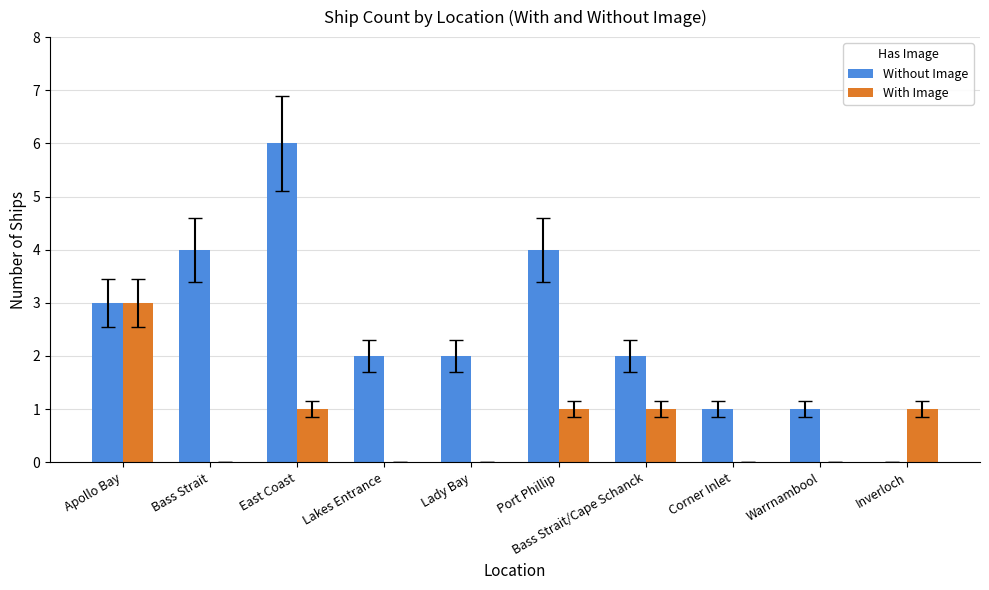

Is it true that Without Image equals 4 at Bass Strait?

True